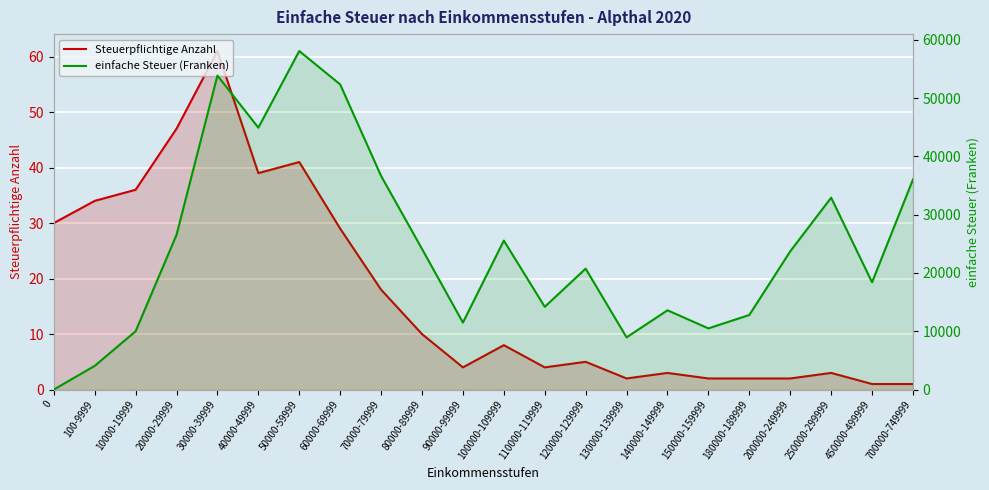

What is the label of the 19th point from the right?

20000-29999